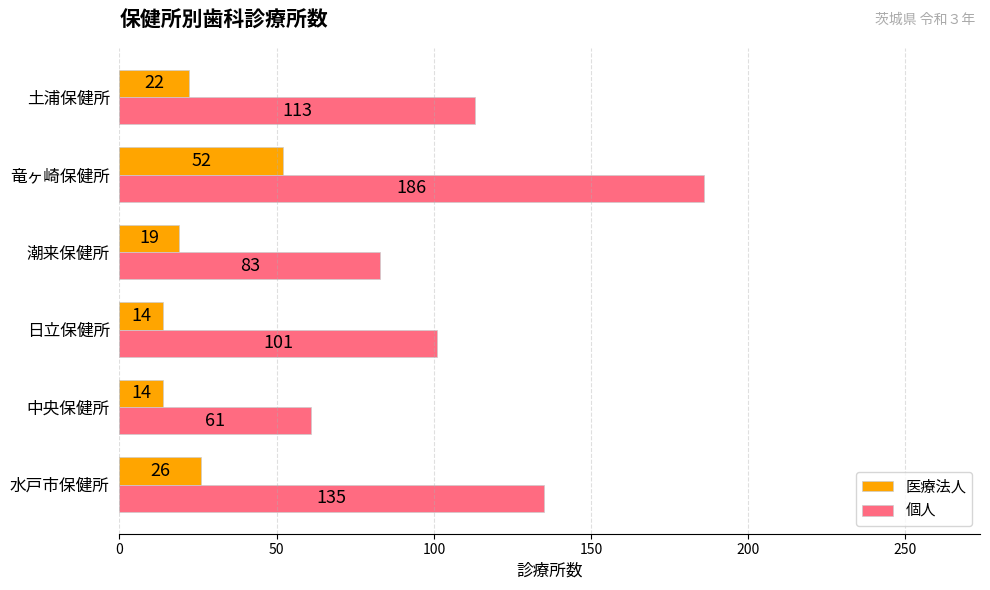

What is the difference between the maximum and second lowest values in the 医療法人 series?

38